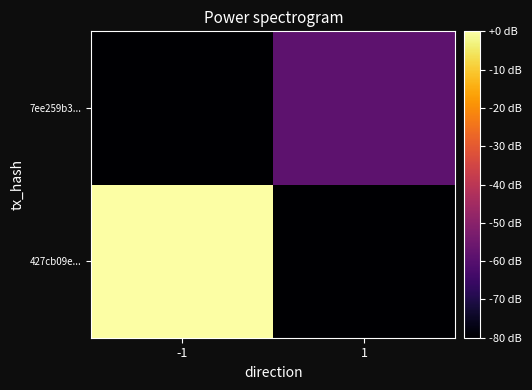

Reading right to left, transcribe all the data shown in this chart.

427cb09e...: 1=-190.6	-1=0.0
7ee259b3...: 1=-58.5	-1=-190.6